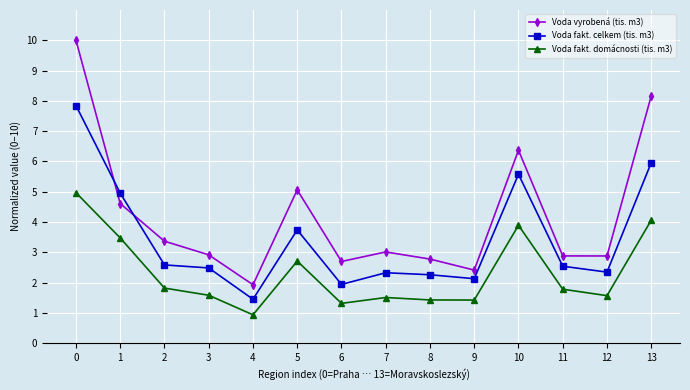

What is the spread (max minus min) of values at 6?

1.4